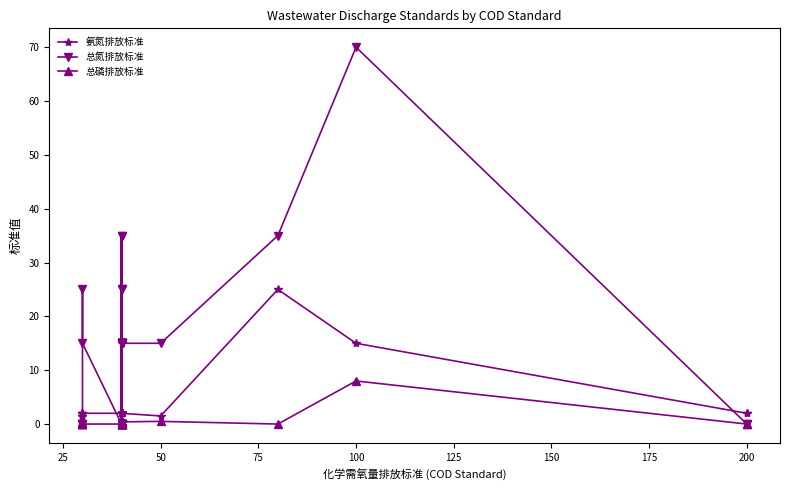

In 总氮排放标准, how many points are higher than both neighbors (excluding endpoints)?

4